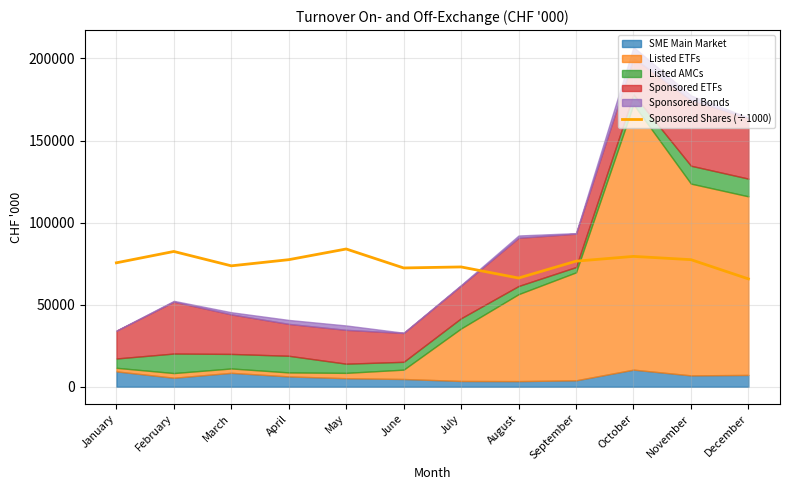

What is the average value?

75293.5